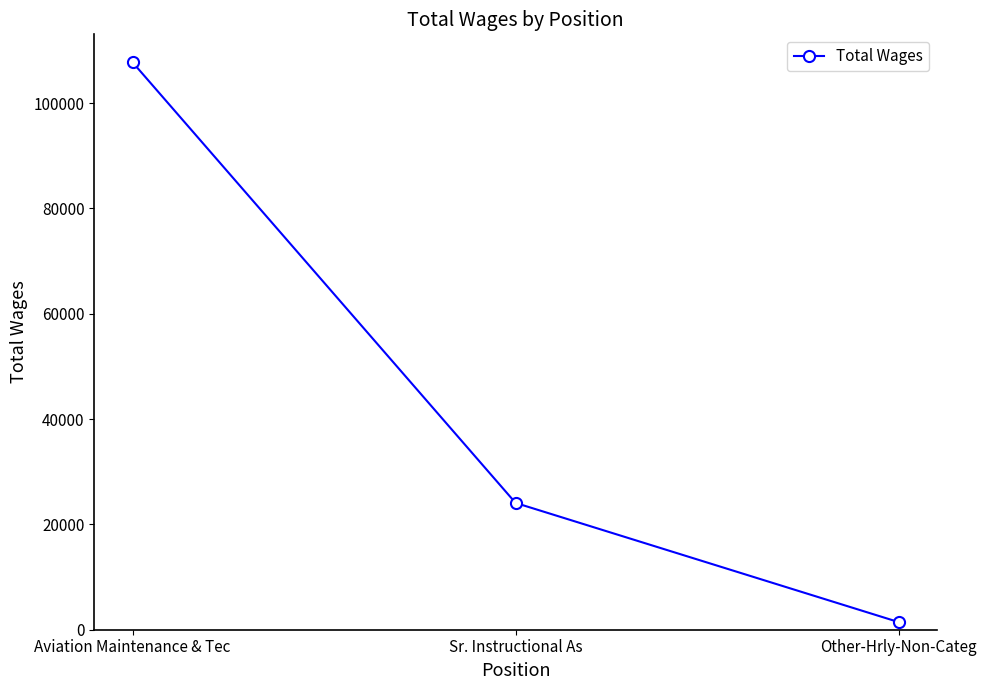

What is the label of the 2nd point from the left?

Sr. Instructional As